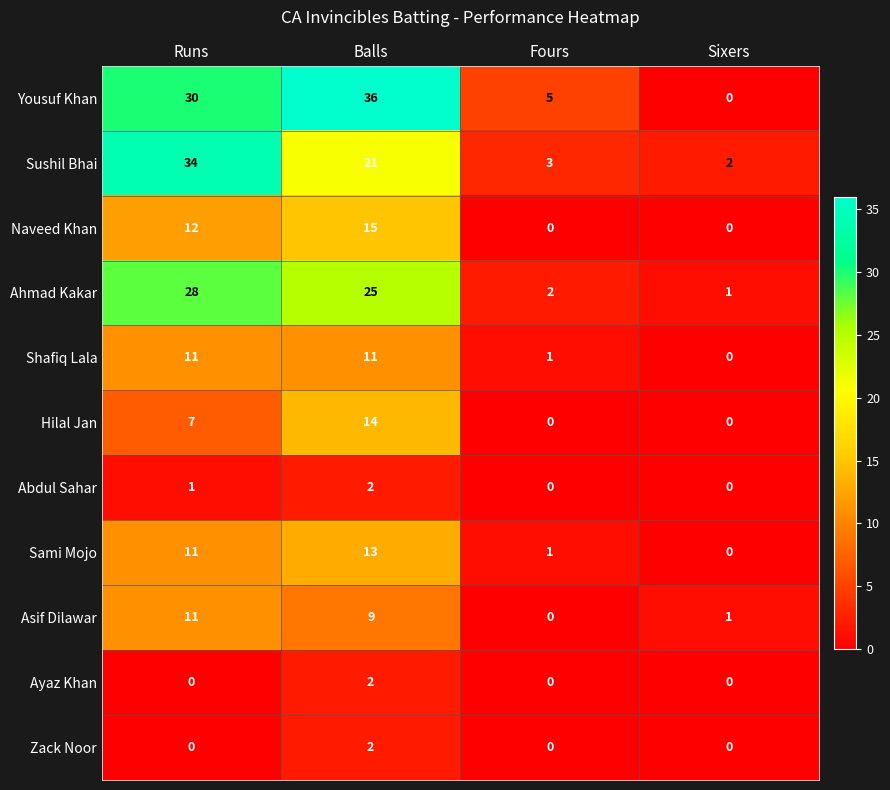

What is the difference between the highest and lowest values at Sixers?

2